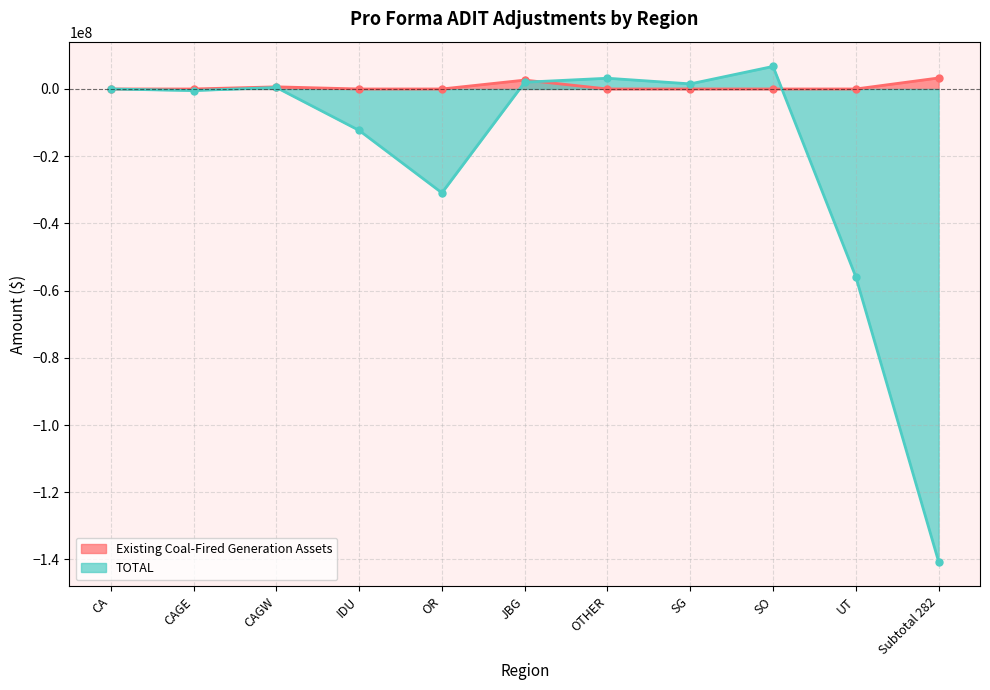

How many intersections are there between TOTAL and Existing Coal-Fired Generation Assets?

2